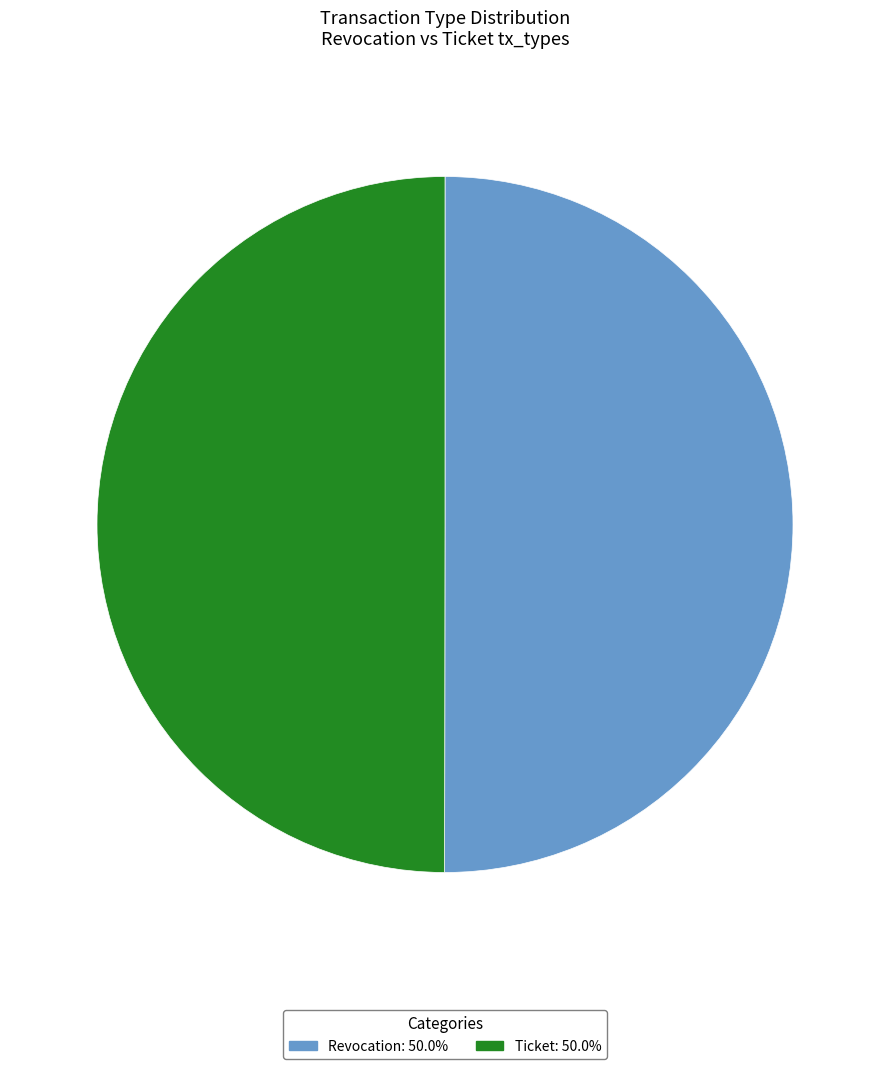

Approximately how many times larger is the value at Ticket compared to Revocation?

1.0